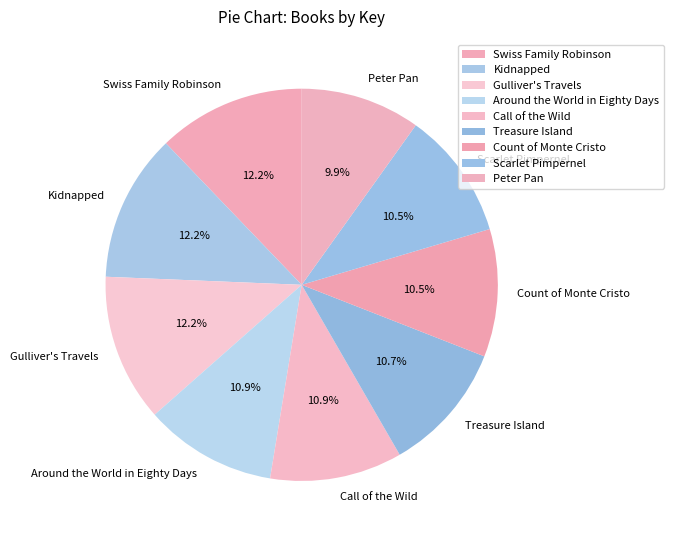

What is the ratio of the value at Call of the Wild to the value at Kidnapped?

0.9